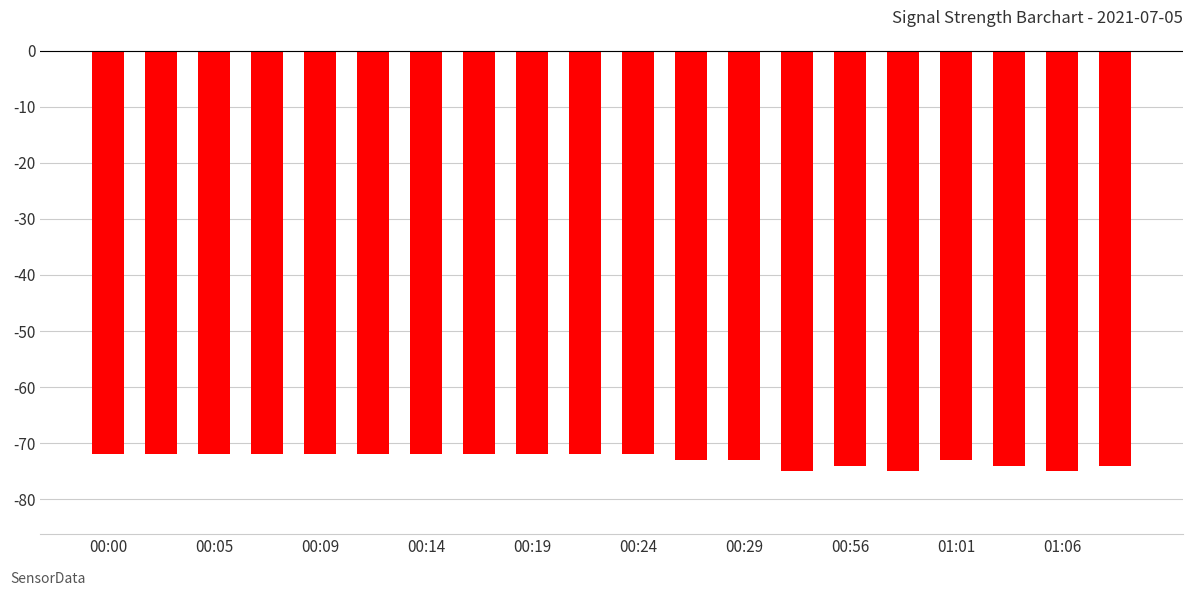

Reading right to left, extract all data points from this chart.

-74	-75	-74	-73	-75	-74	-75	-73	-73	-72	-72	-72	-72	-72	-72	-72	-72	-72	-72	-72